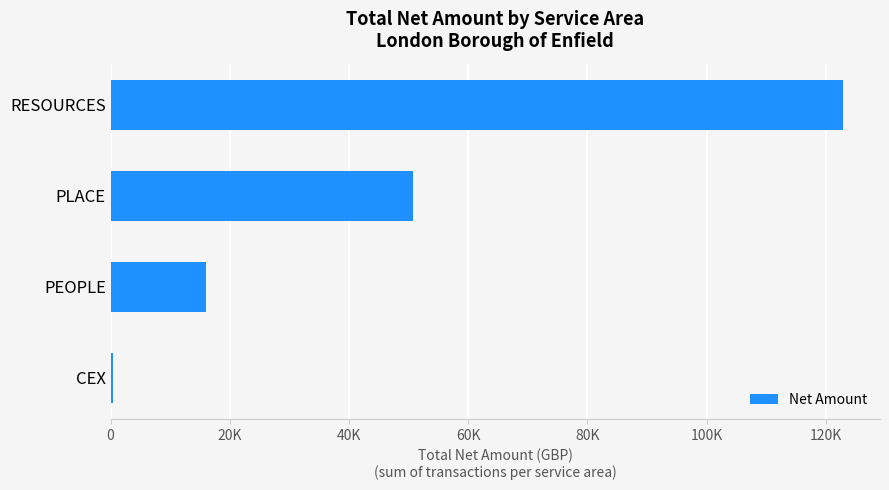

What is the average value?

47537.2